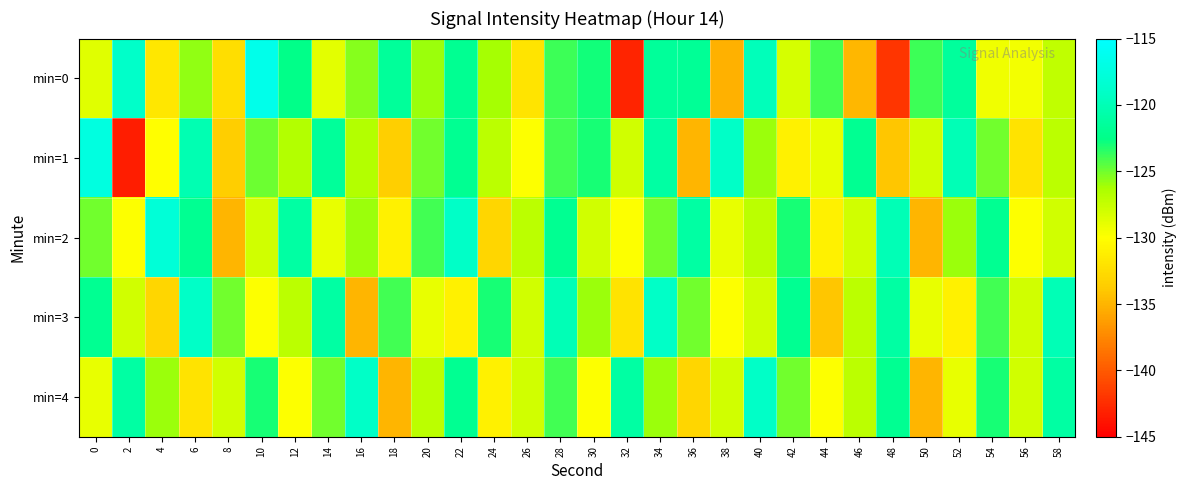

What is the spread (max minus min) of values at 6?

13.0